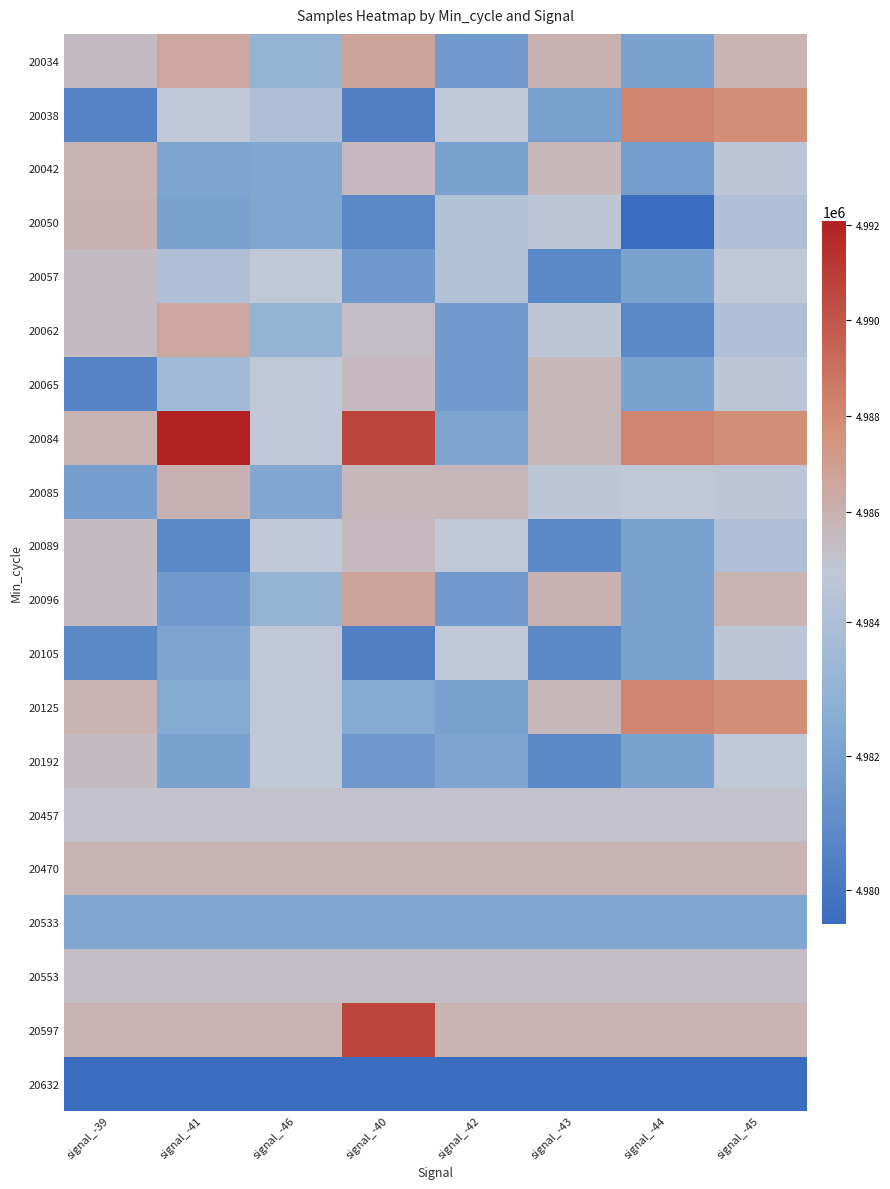

At how many categories does at least one series exceed 4982889?

8